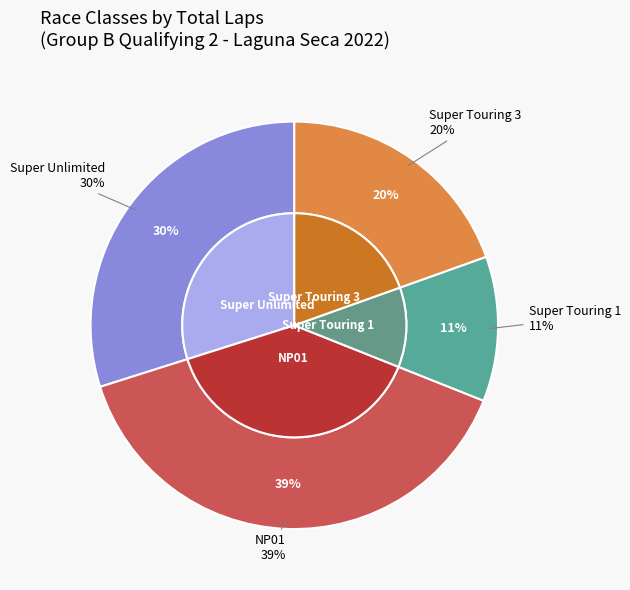

What is the change in value from Super Unlimited to Super Touring 1?

-14